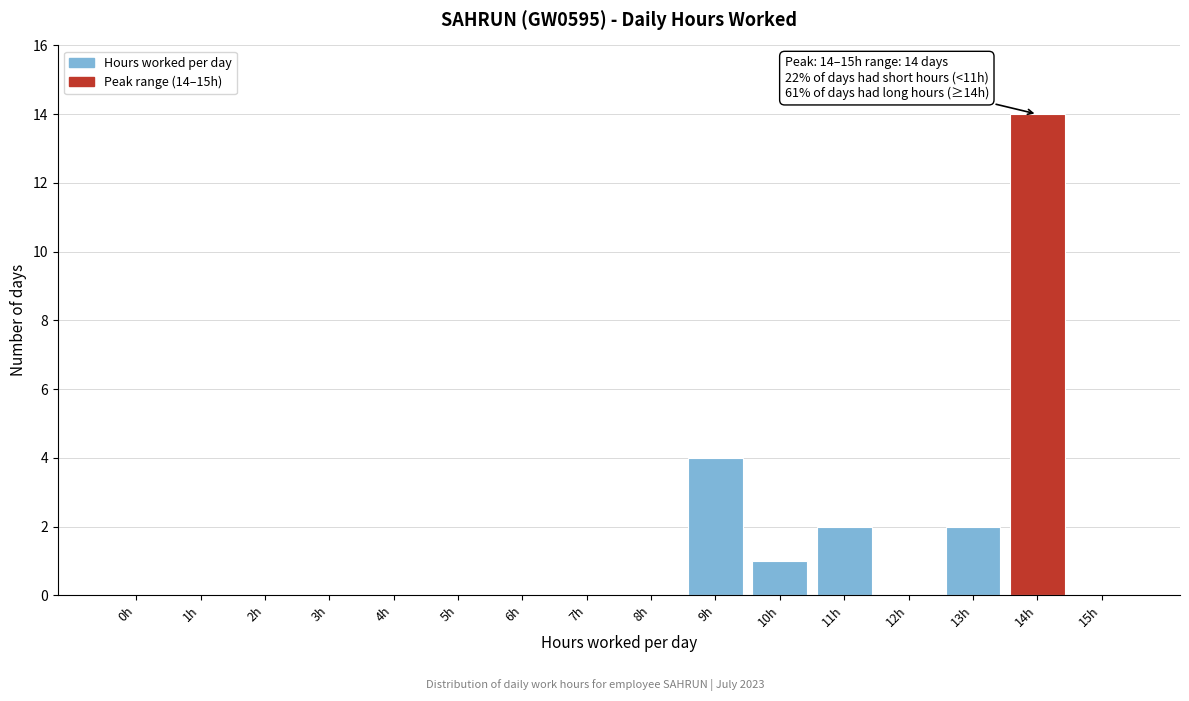

Reading left to right, what are all the values shown in this chart?

0h=0	1h=0	2h=0	3h=0	4h=0	5h=0	6h=0	7h=0	8h=0	9h=4	10h=1	11h=2	12h=0	13h=2	14h=14	15h=0